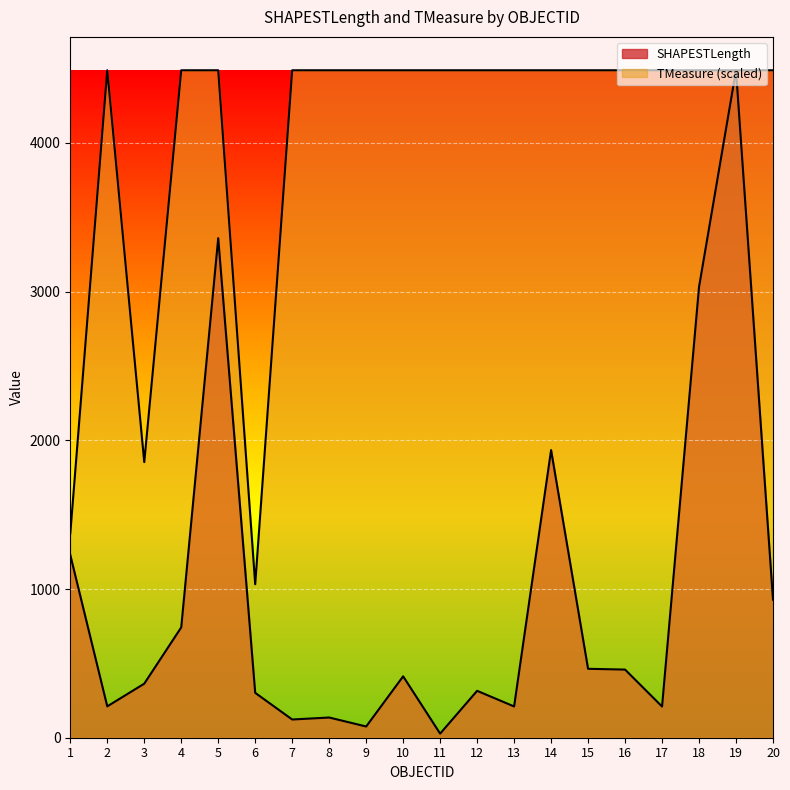

In SHAPESTLength, how many points are higher than both neighbors (excluding endpoints)?

6